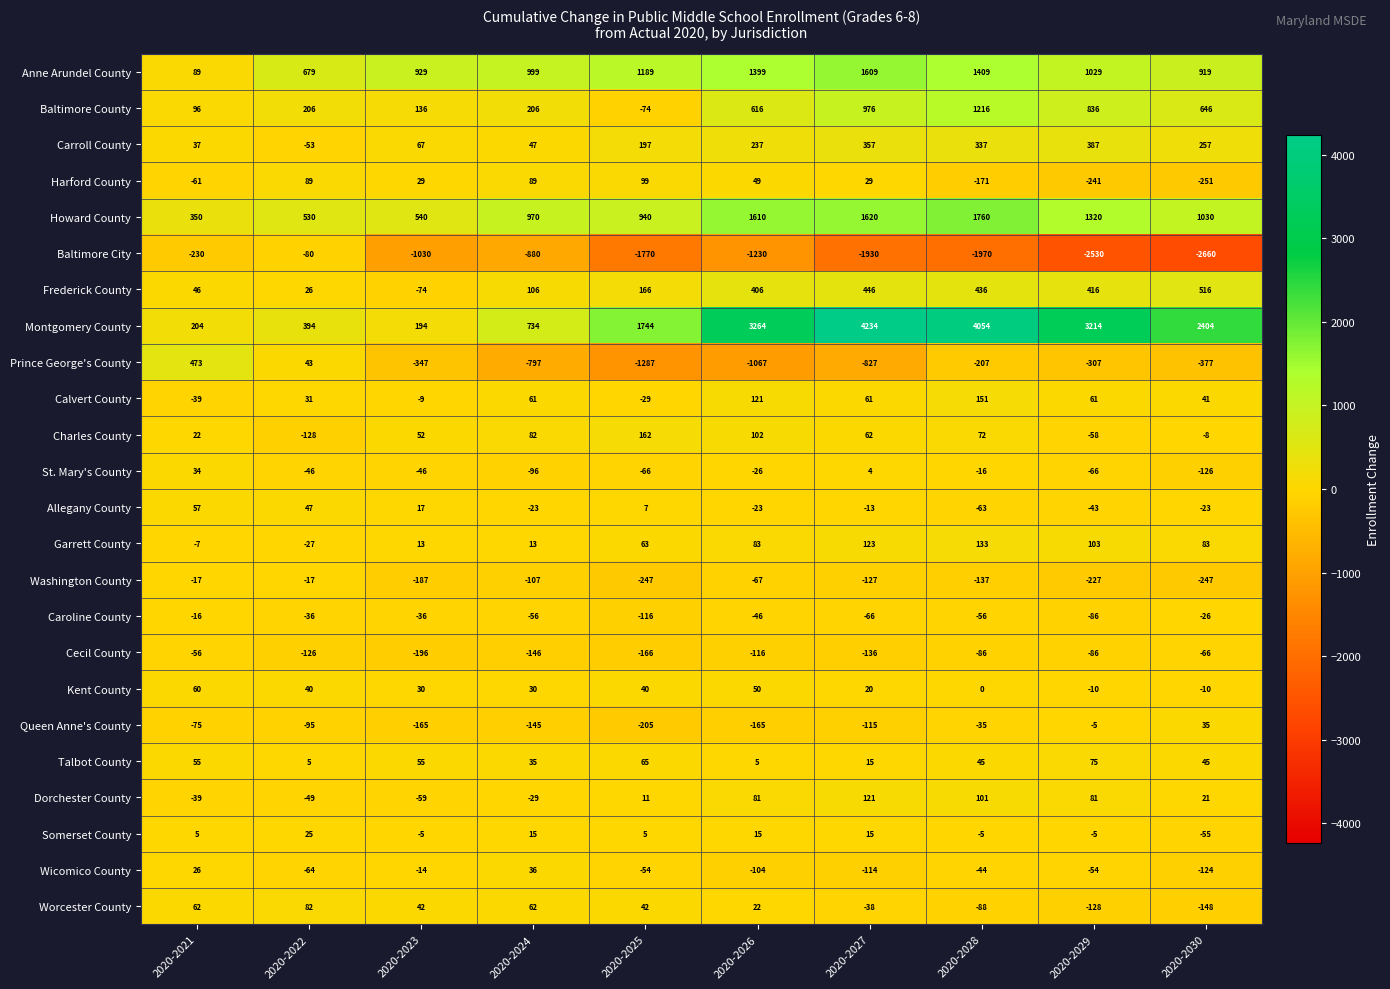

Rank the series by their maximum value, from highest to lowest.

Montgomery County, Howard County, Anne Arundel County, Baltimore County, Frederick County, Prince George's County, Carroll County, Charles County, Calvert County, Garrett County, Dorchester County, Harford County, Worcester County, Talbot County, Kent County, Allegany County, Wicomico County, Queen Anne's County, St. Mary's County, Somerset County, Caroline County, Washington County, Cecil County, Baltimore City